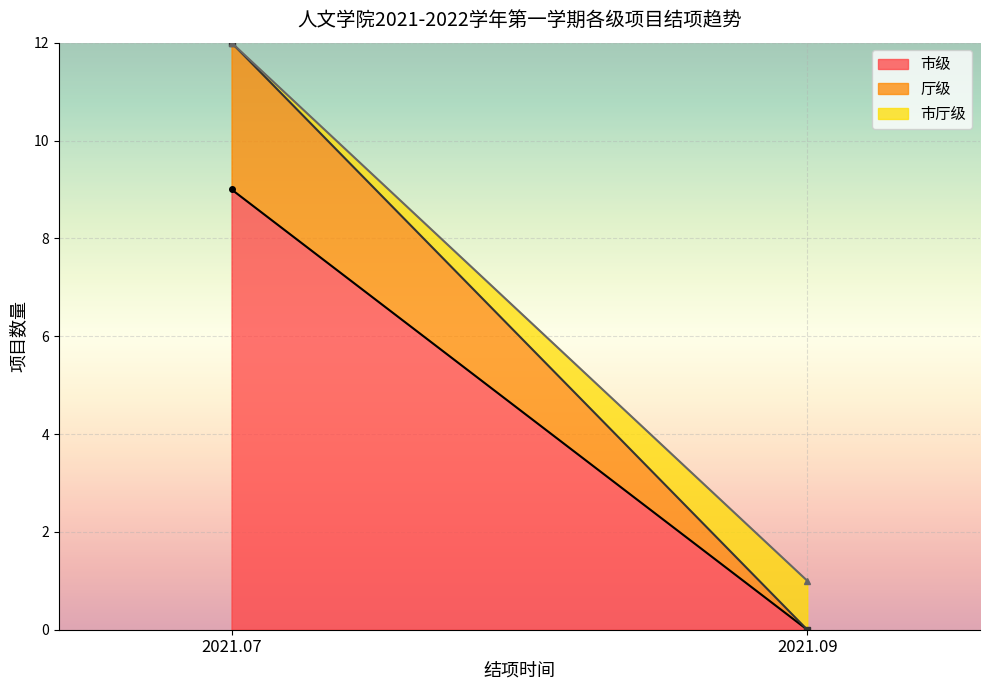

What is the sum of all 市级 values?

9